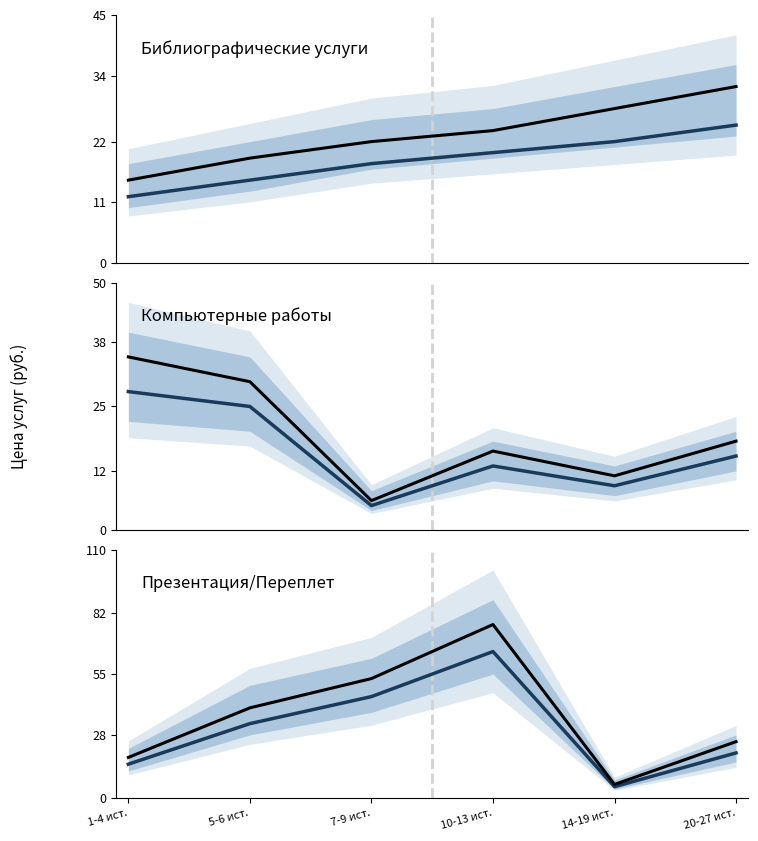

How many interior local peaks does the Прогноз (среднее) series have?

1